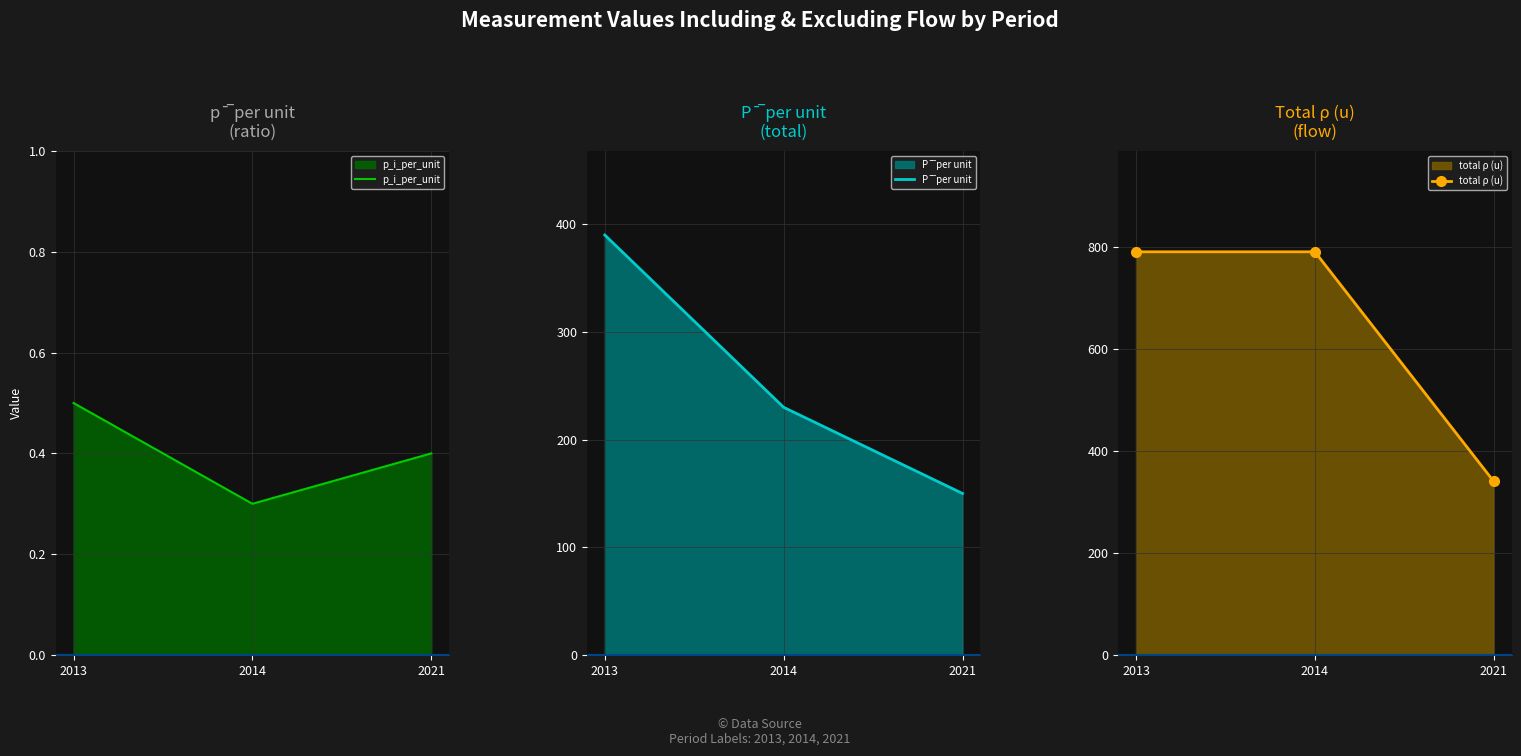

What is the value of the P¯̅ per unit point at the 2nd from the left?

230.0